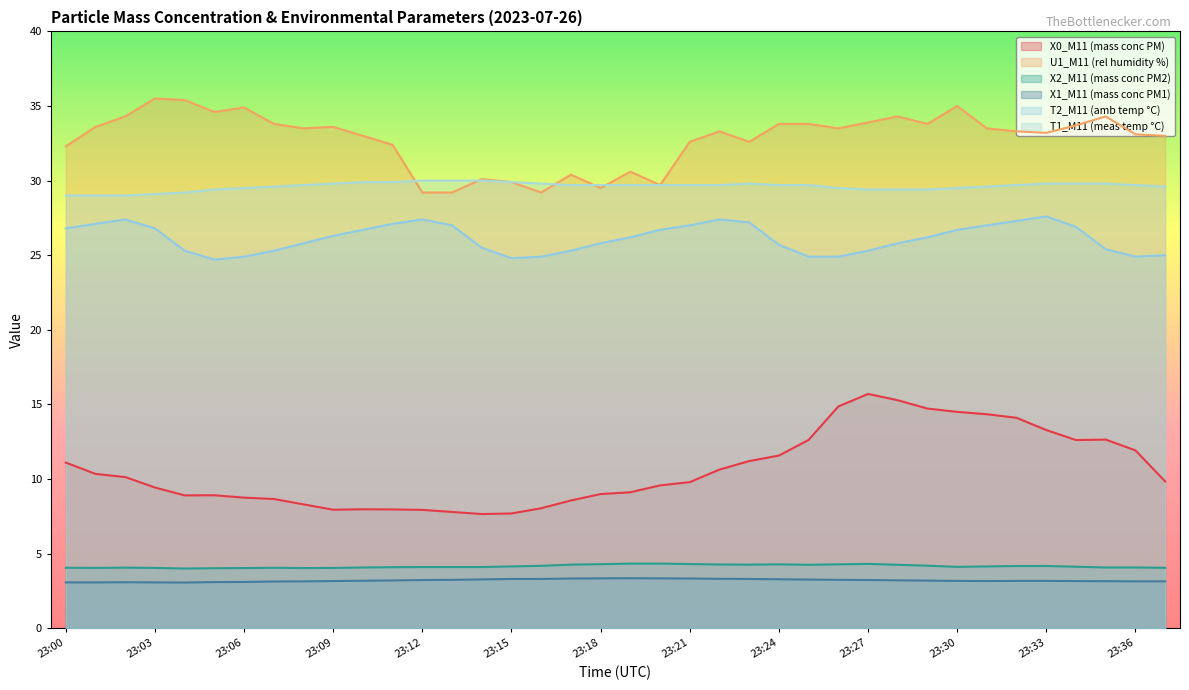

What is the difference between the maximum and minimum values in the X0_M11 (mass conc PM) series?

8.0